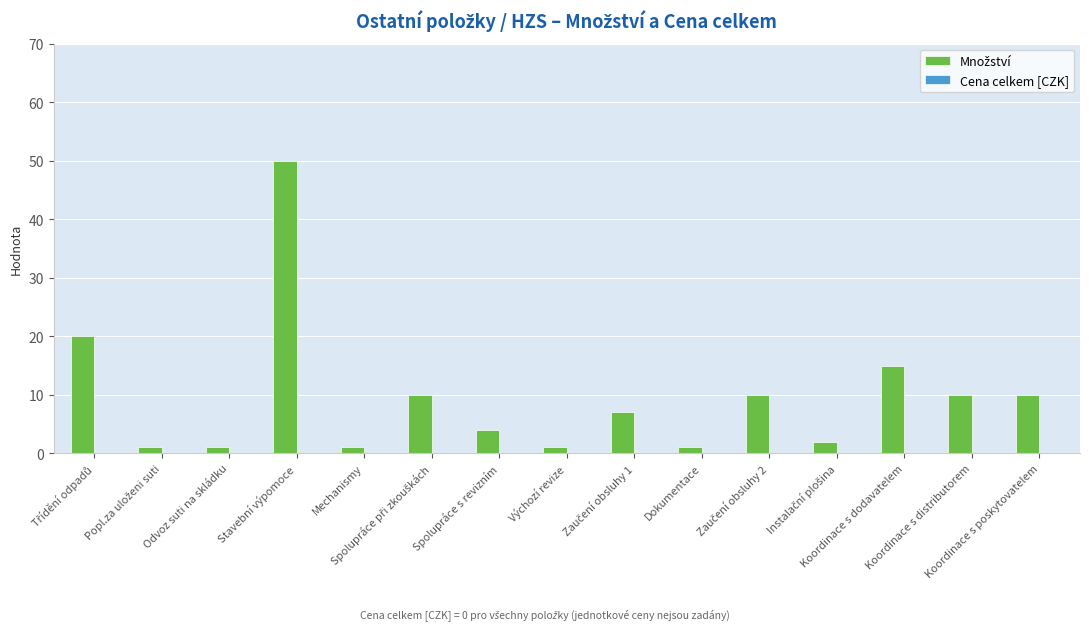

What is the maximum value shown in the chart?

50